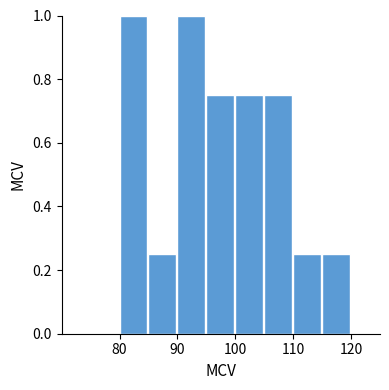

How tall is the bar that spans 90 to 95 on the x-axis? The values are not printed on the chart, so give them approximately, as read against the axis.

1.00